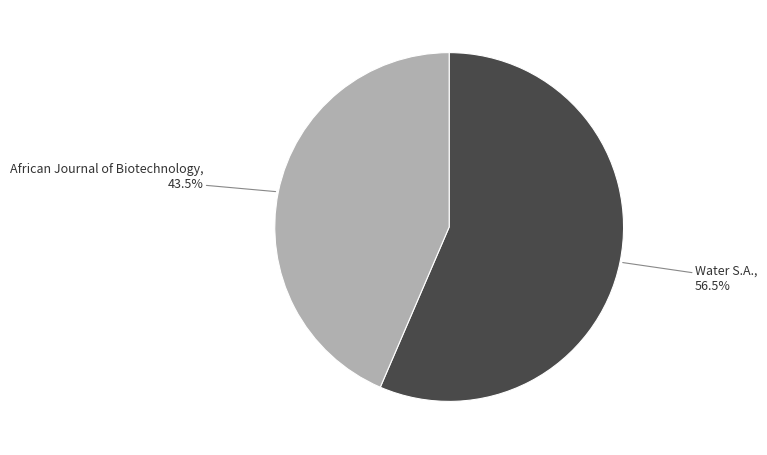

To the nearest percent, what is the difference between the largest and smallest slice percentages?

13%